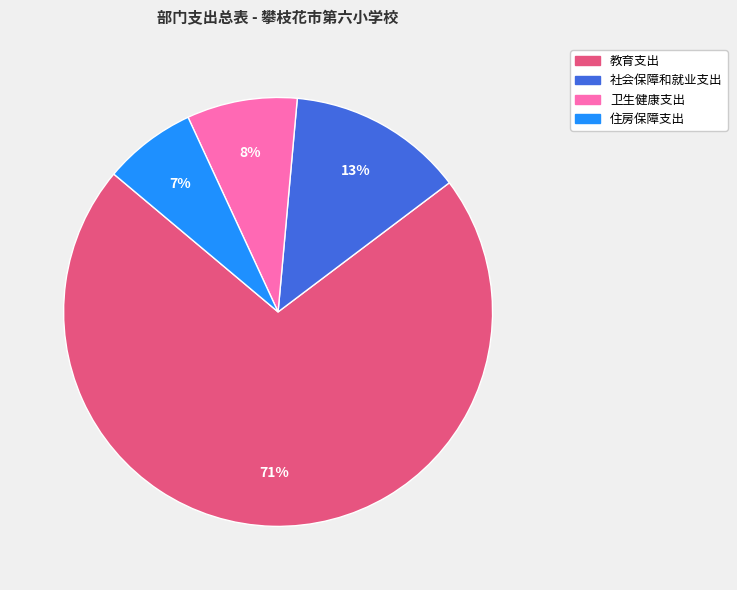

Rank the categories by value from lowest to highest.

住房保障支出, 卫生健康支出, 社会保障和就业支出, 教育支出